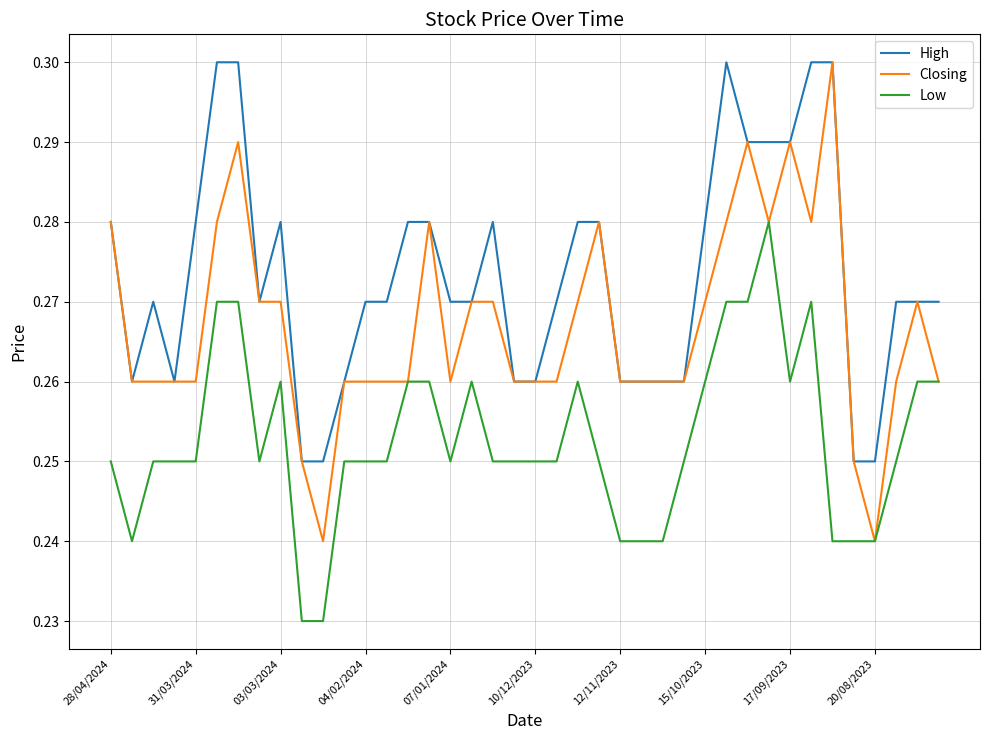

Which series has the largest range (max minus min)?

Closing